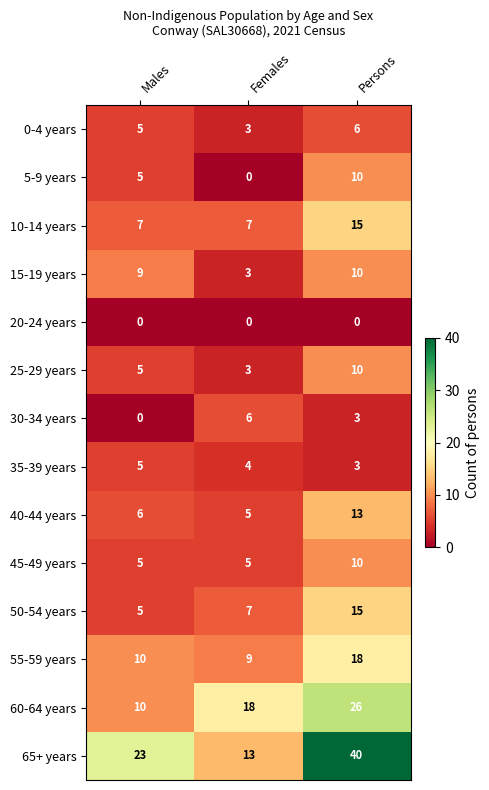

What is the average value of the 10-14 years series?

10